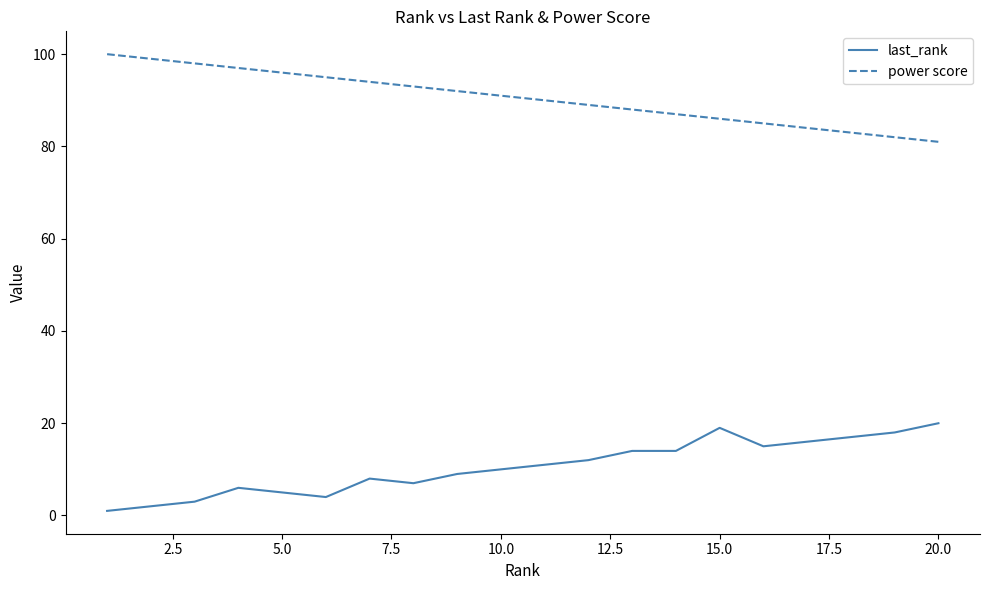

What is the maximum value shown in the chart?

100